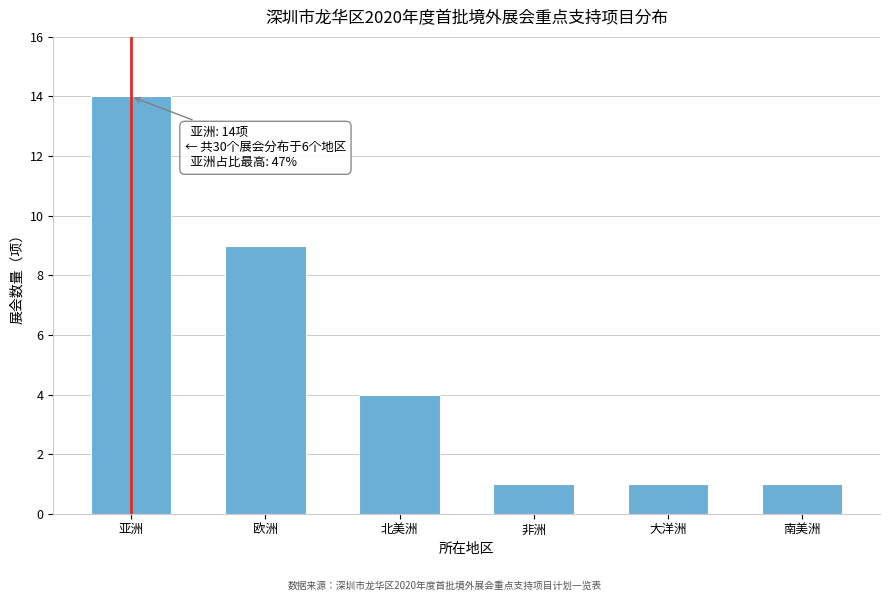

Reading right to left, transcribe all the data shown in this chart.

1	1	1	4	9	14